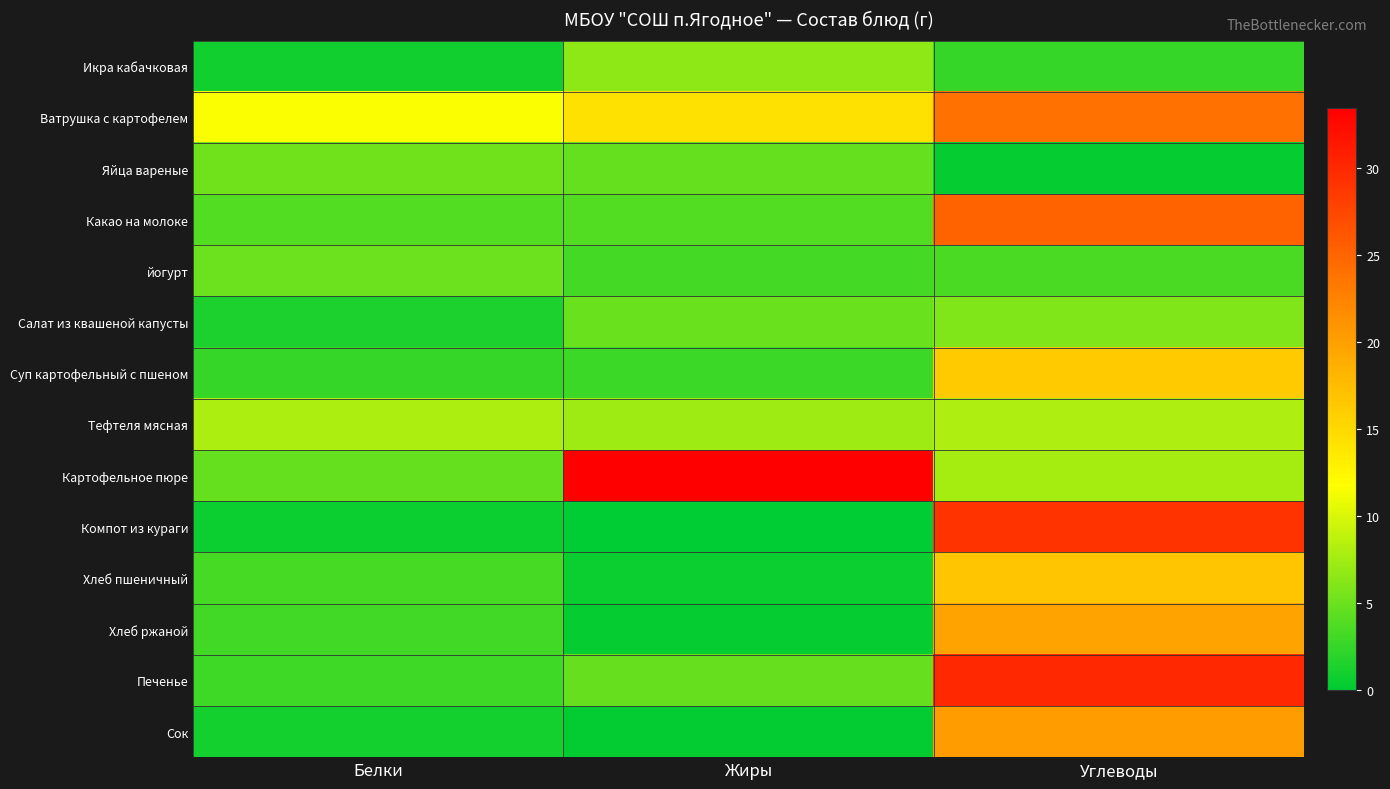

At how many categories does at least one series exceed 31?

1